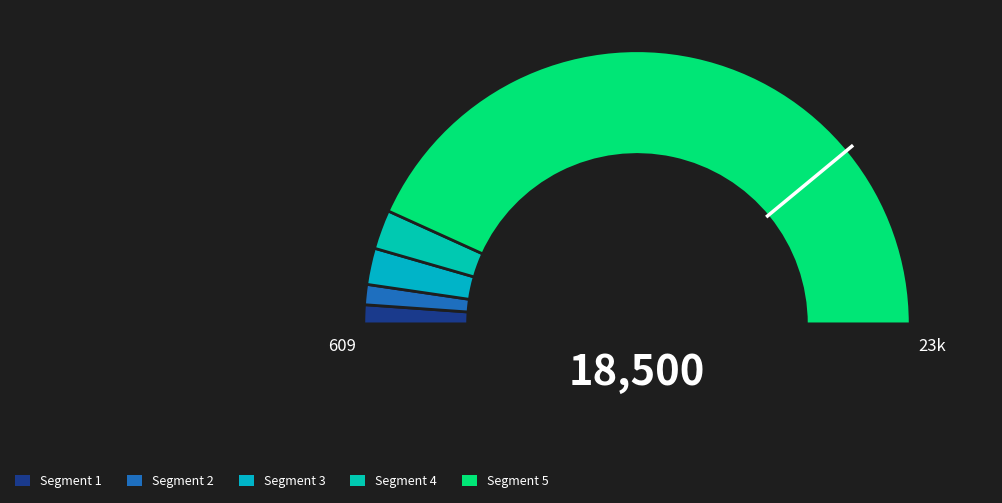

Count the number of slices in the pie.

5